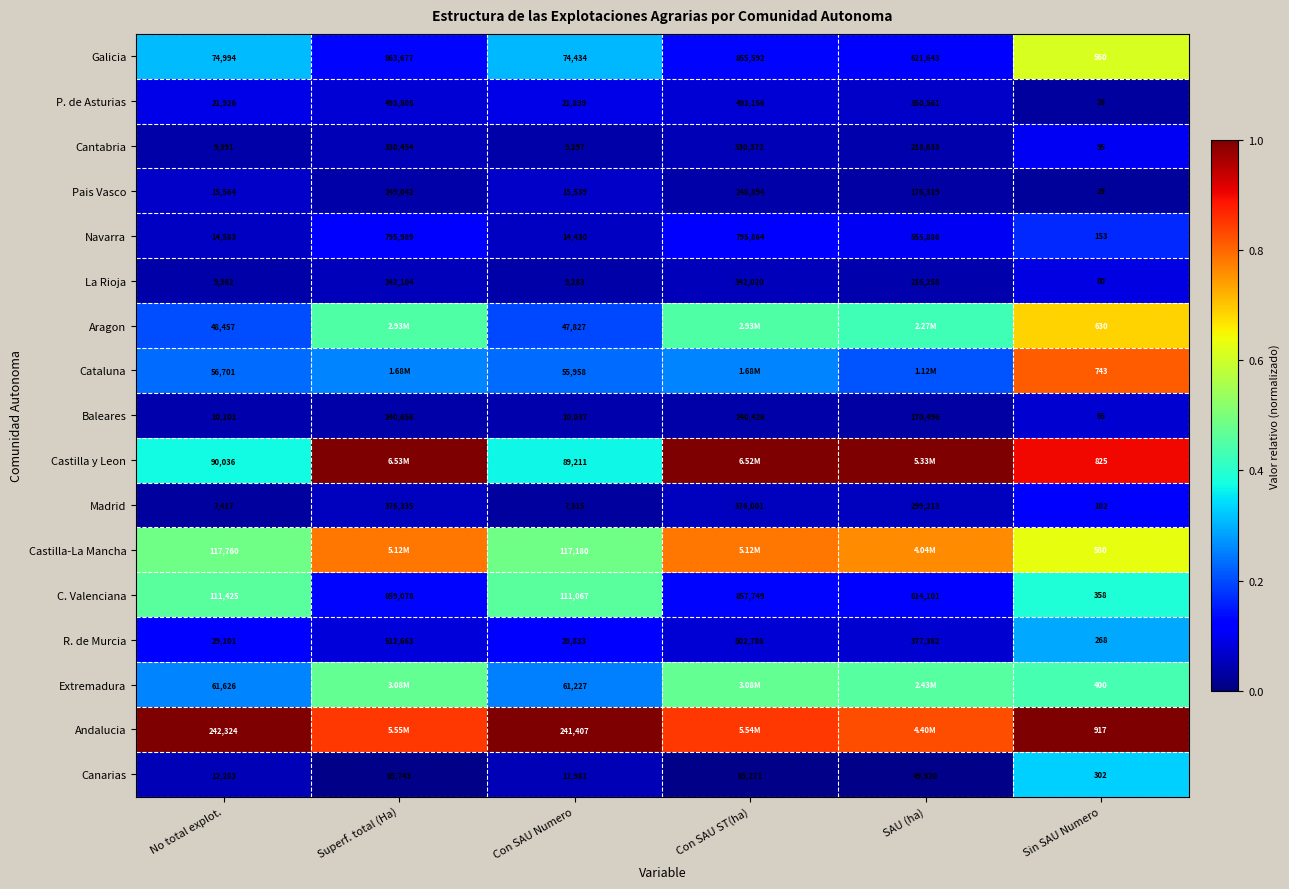

Where is Canarias nearest to the value 33022?

SAU (ha)